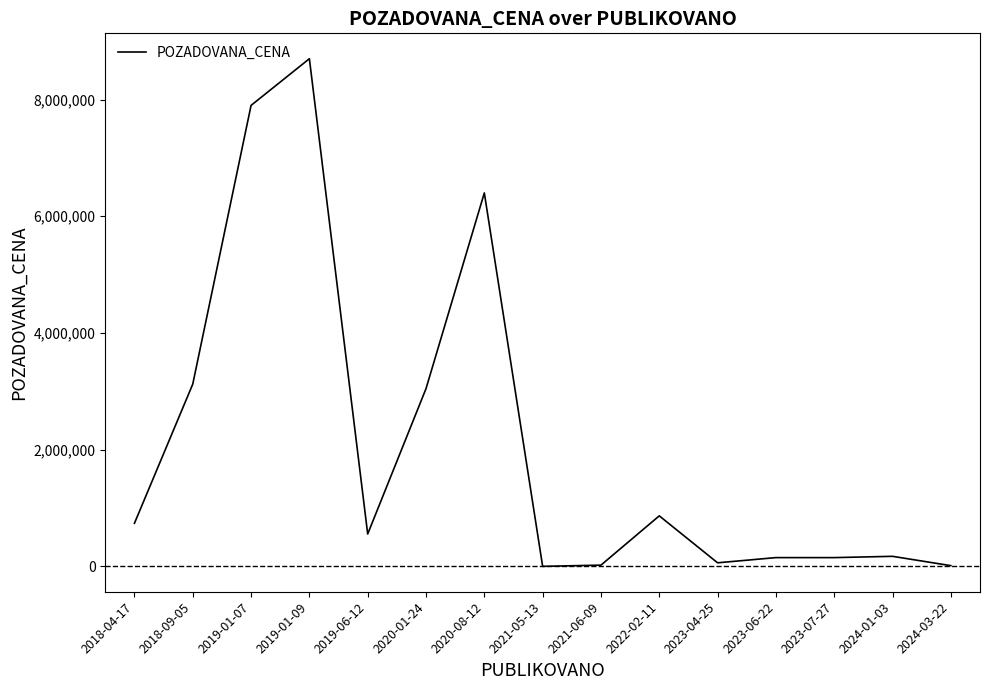

At which label is the value closest to 4350000?

2018-09-05